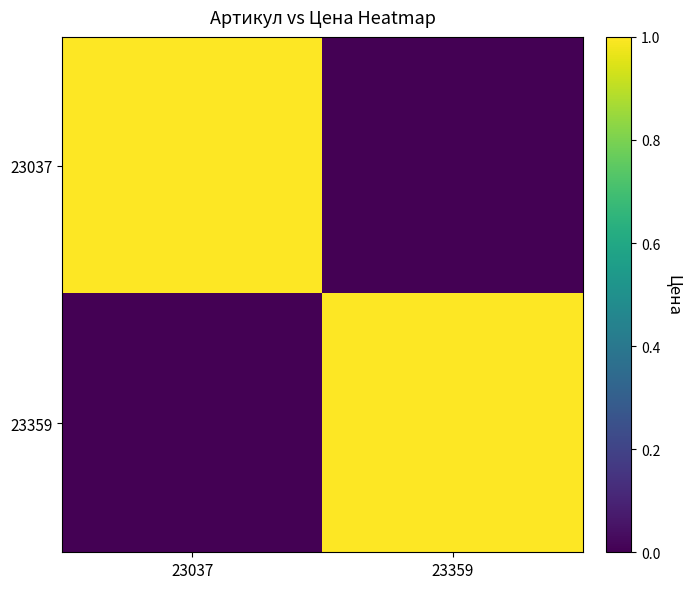

At 23359, list the series in order from smallest to largest.

23037, 23359